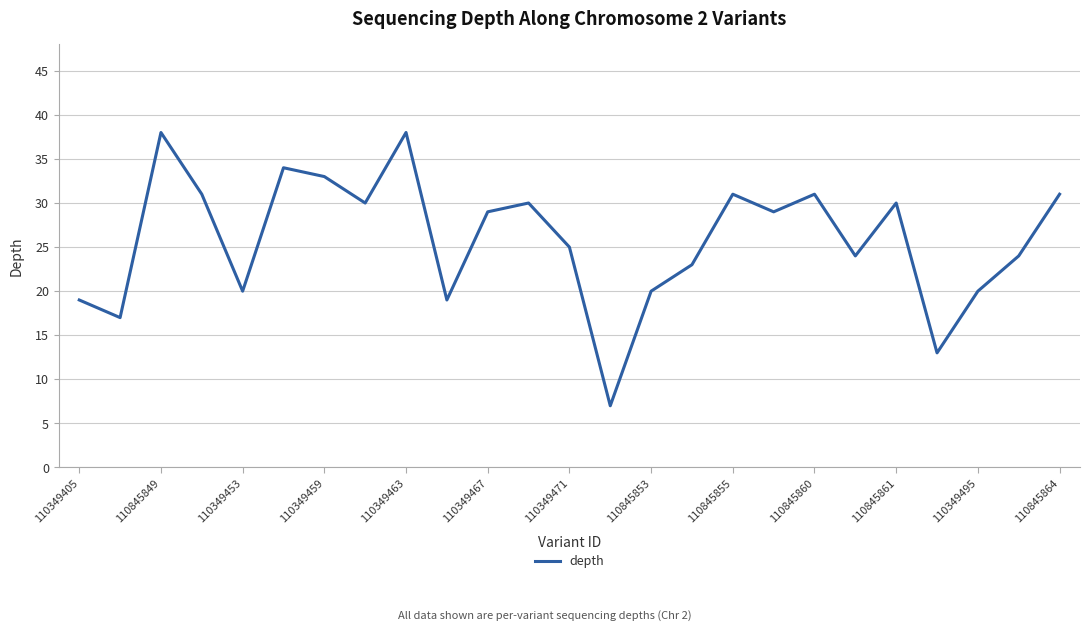

What is the minimum value shown in the chart?

7